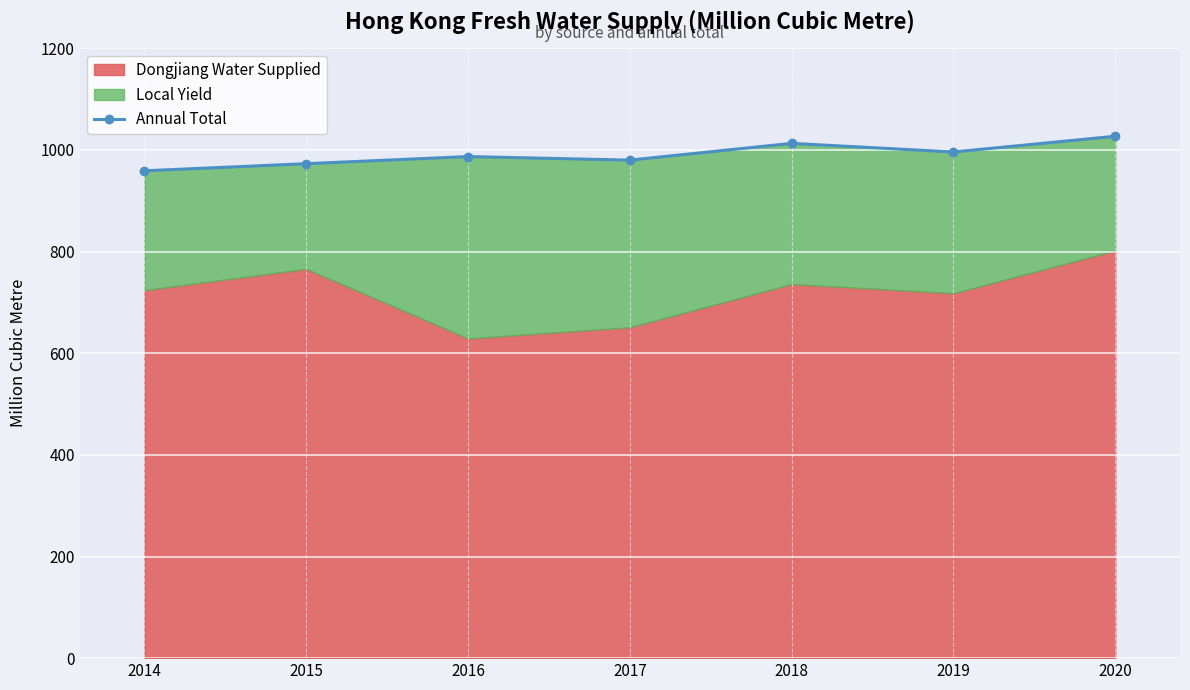

What is the value of the 6th point from the left?

996